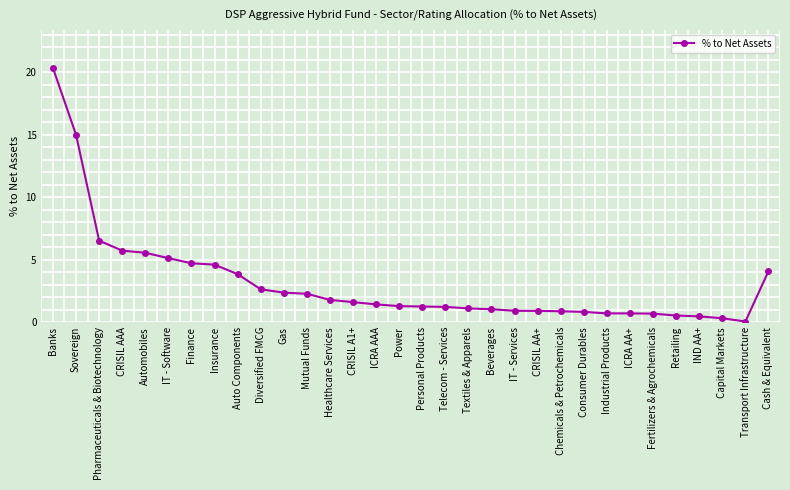

How many lines are shown in the chart?

1